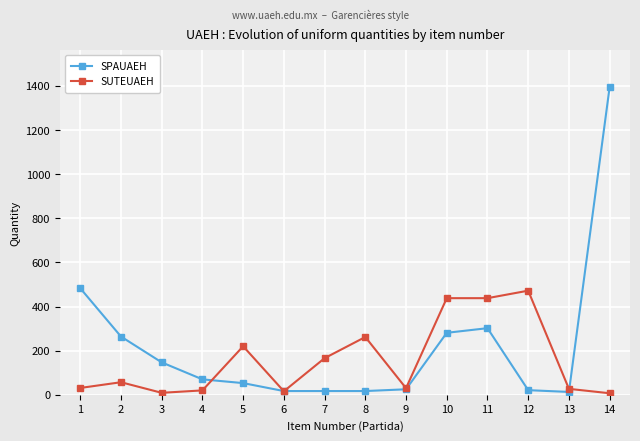

At which category is the sum across all series the highest?

14